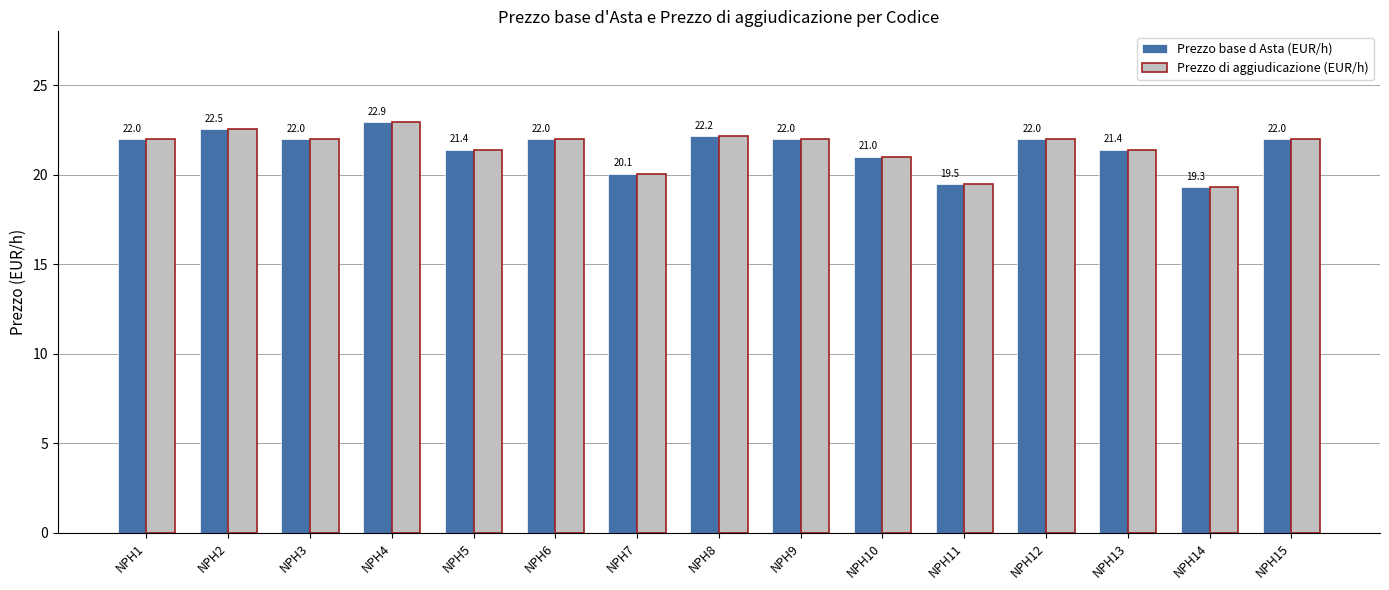

Which label corresponds to the largest value in the chart?

NPH4